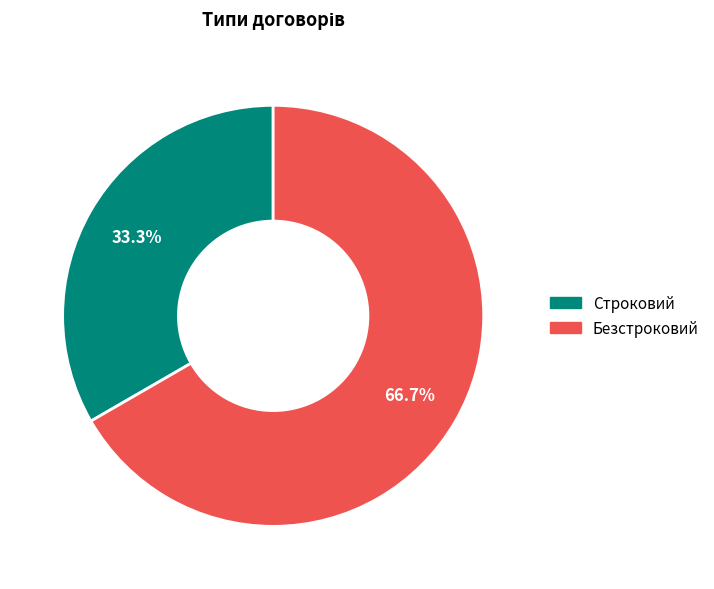

Which slice is the largest?

Безстроковий